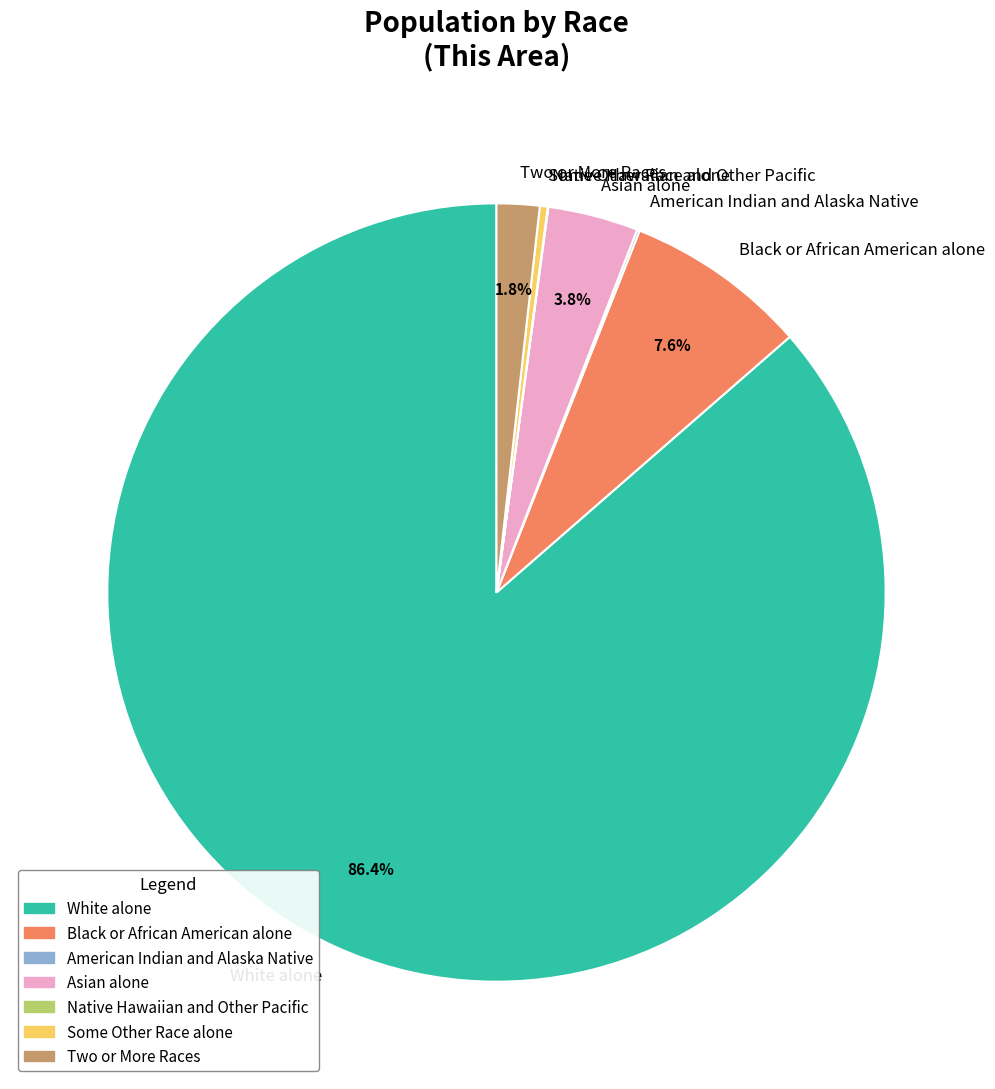

Does Asian alone represent more than half of the total?

No